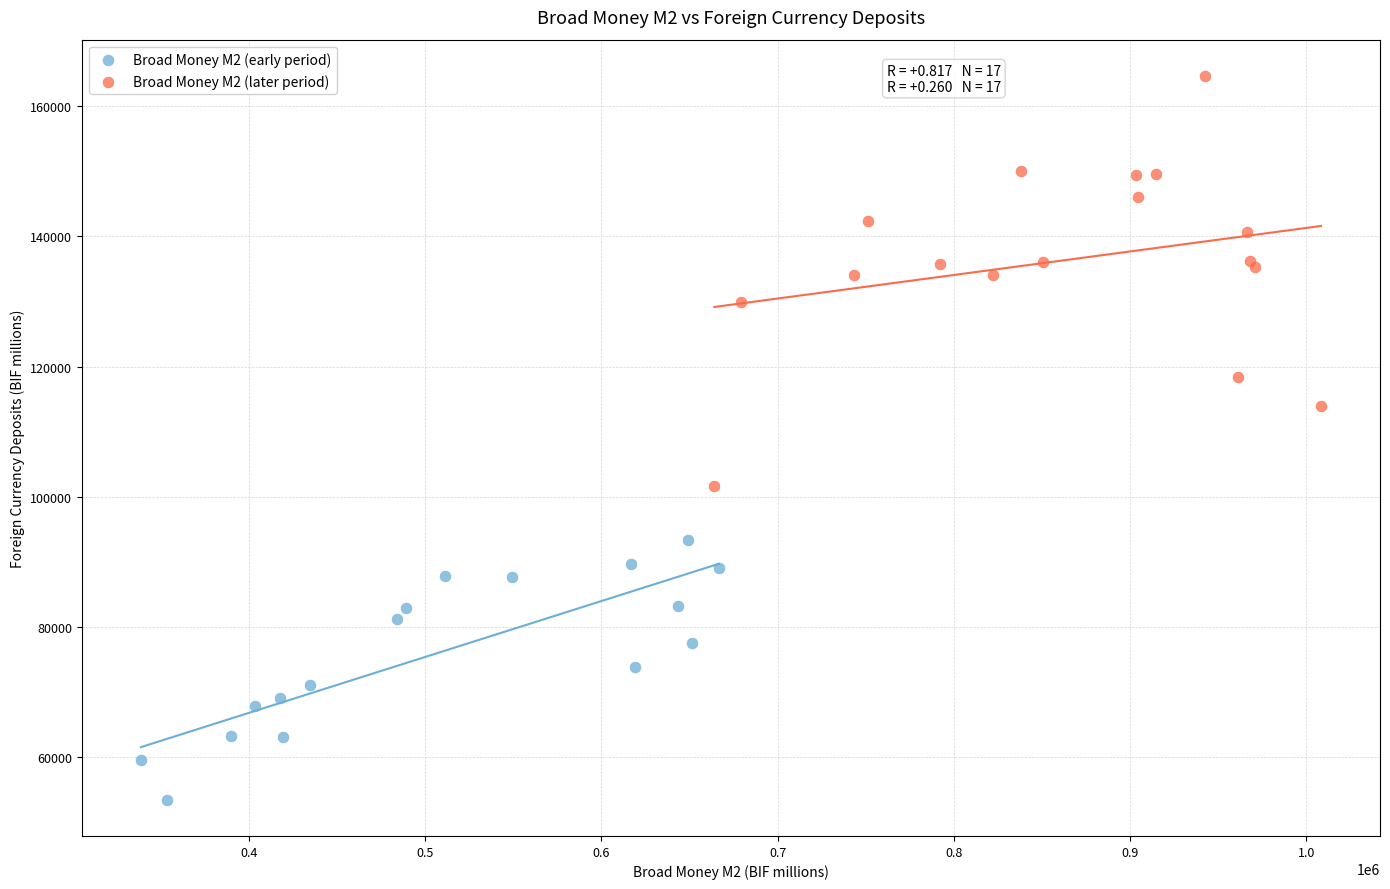

Which series reaches the minimum Y coordinate?

Broad Money M2 (early period)